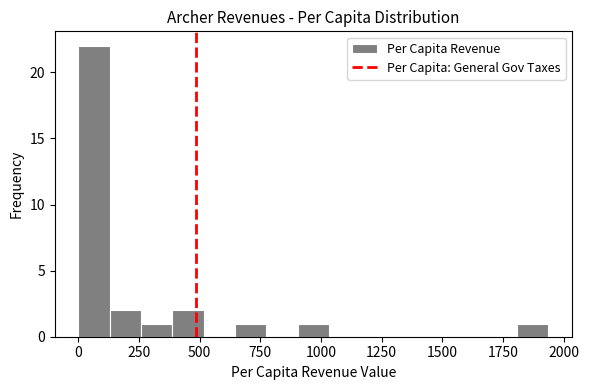

Read against the x-axis, roughly where is the centre of the tallest bar?

50